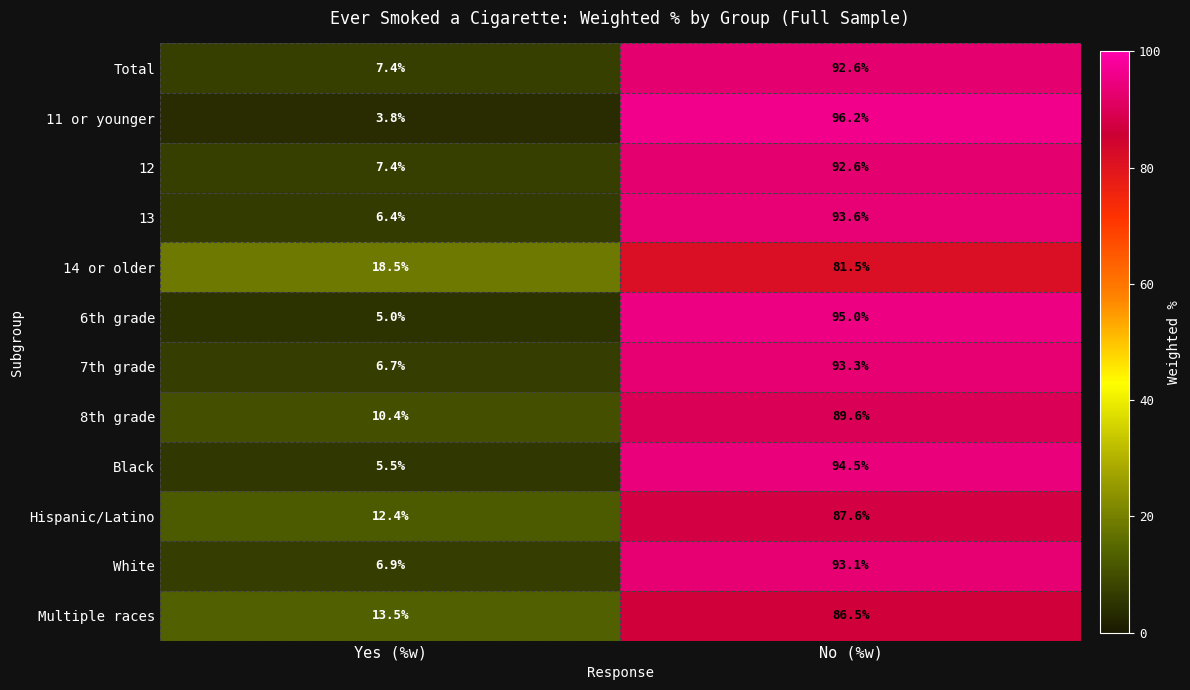

True or false: Multiple races has a value of 86.5 at No (%w).

True